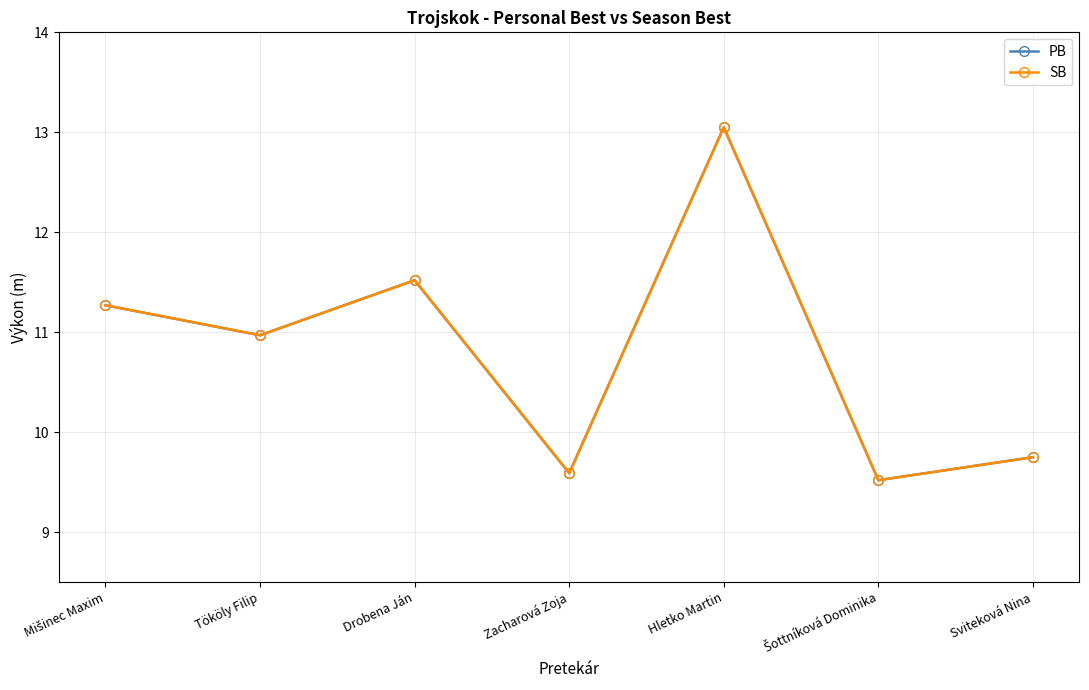

True or false: SB and PB cross at least once.

False